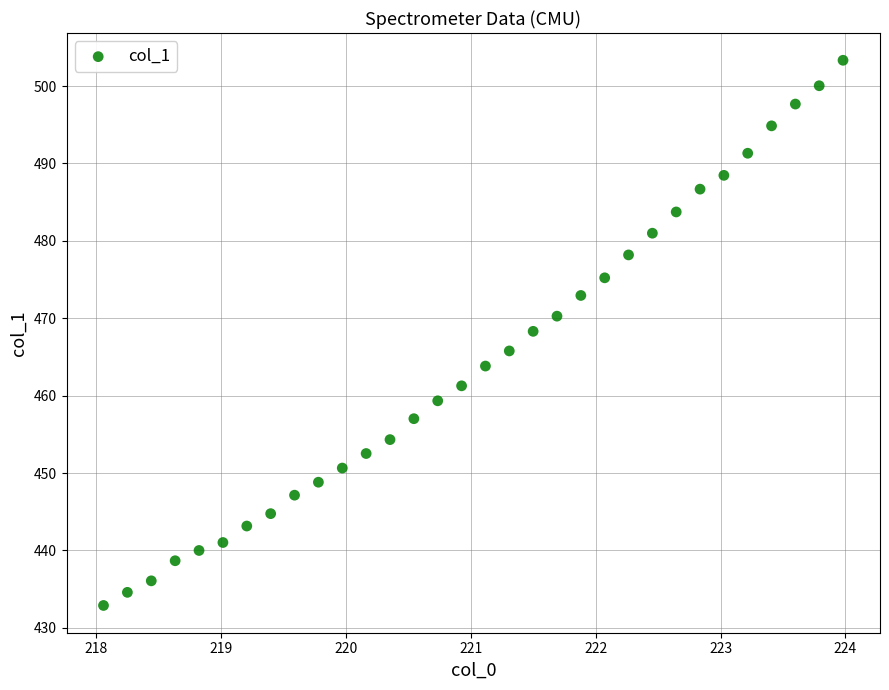

What is the range of Y values (max minus min)?

70.4